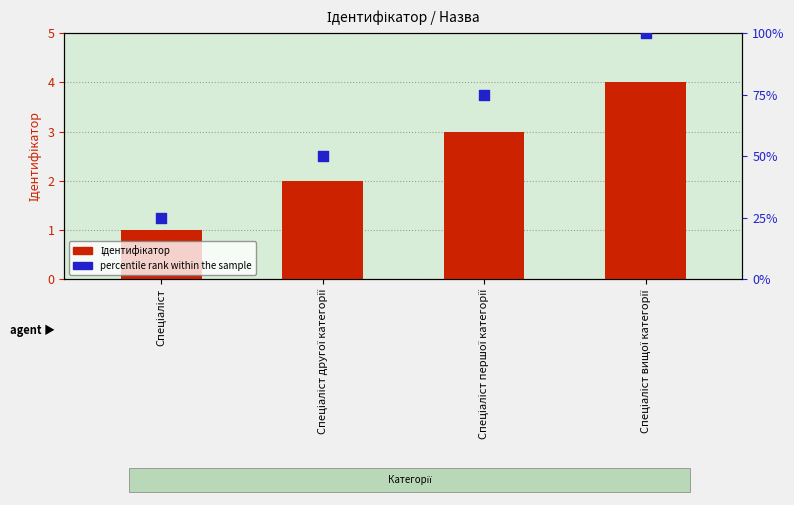

What is the total value across all series at Спеціаліст другої категорії?

52